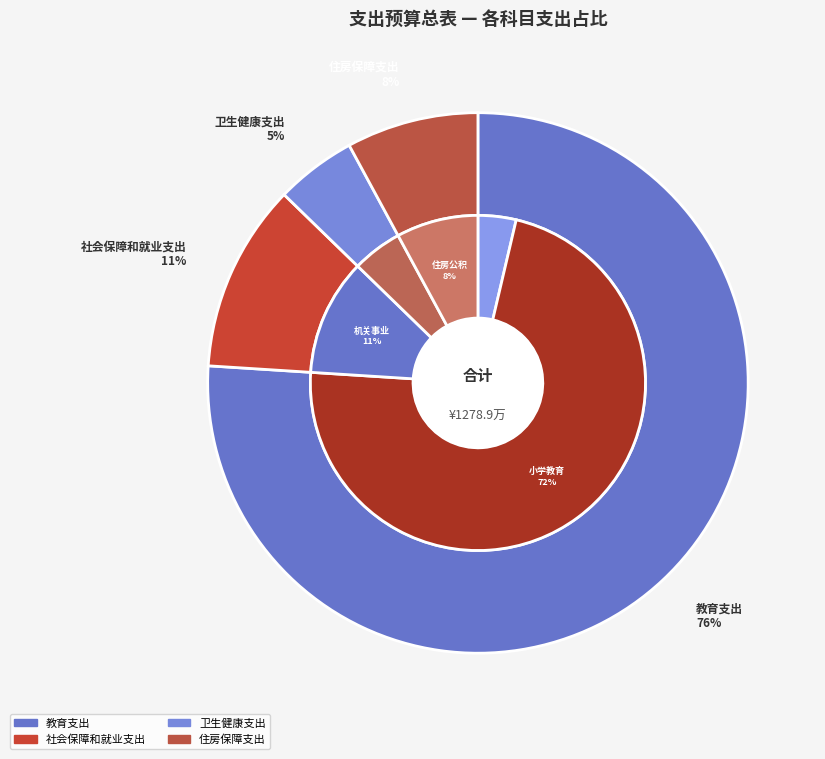

Do 卫生健康支出 and 住房保障支出 together represent more than half of the pie?

No